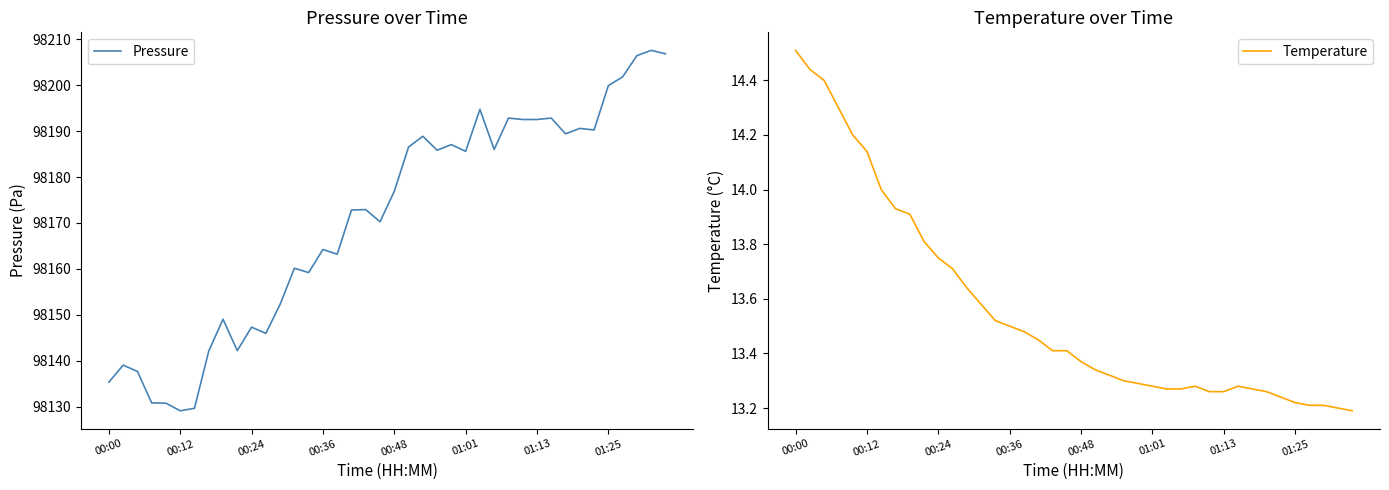

What is the minimum value for Pressure?

98129.1